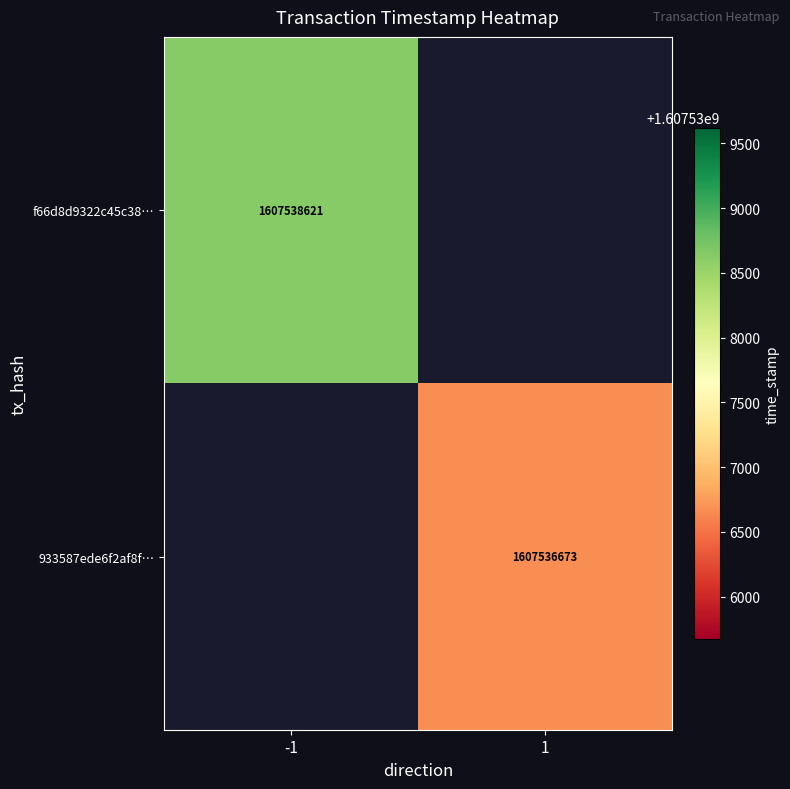

True or false: 933587ede6f2af8f… has a value of 417440687.0 at 1.

False